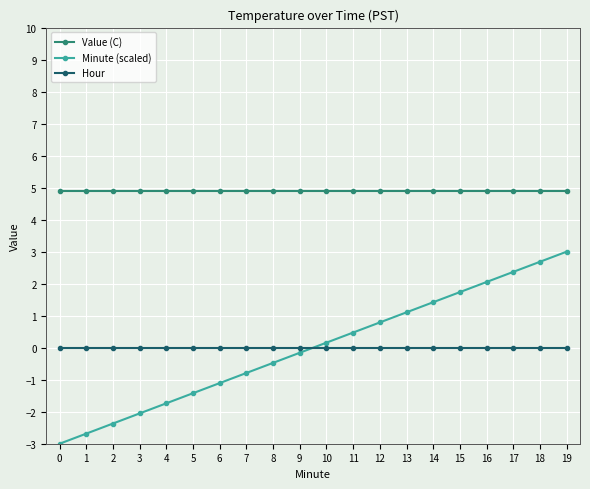

Rank the series at 4 from highest to lowest value.

Value (C), Hour, Minute (scaled)